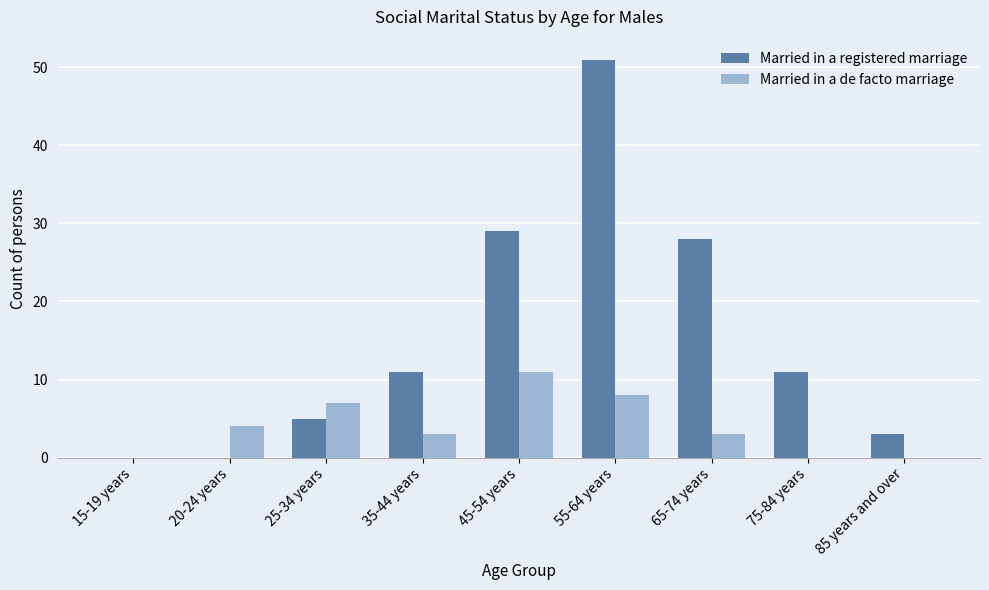

Where is Married in a registered marriage nearest to the value 25?

65-74 years